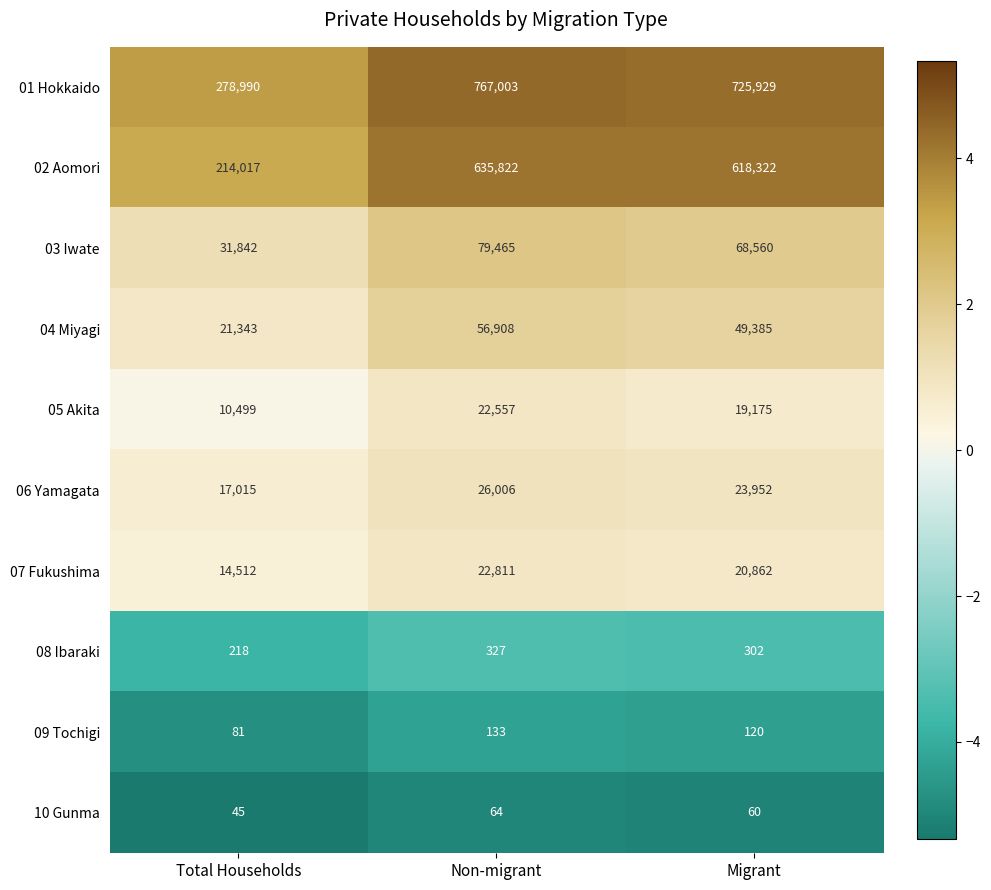

At which label does 08 Ibaraki first exceed 302?

Non-migrant